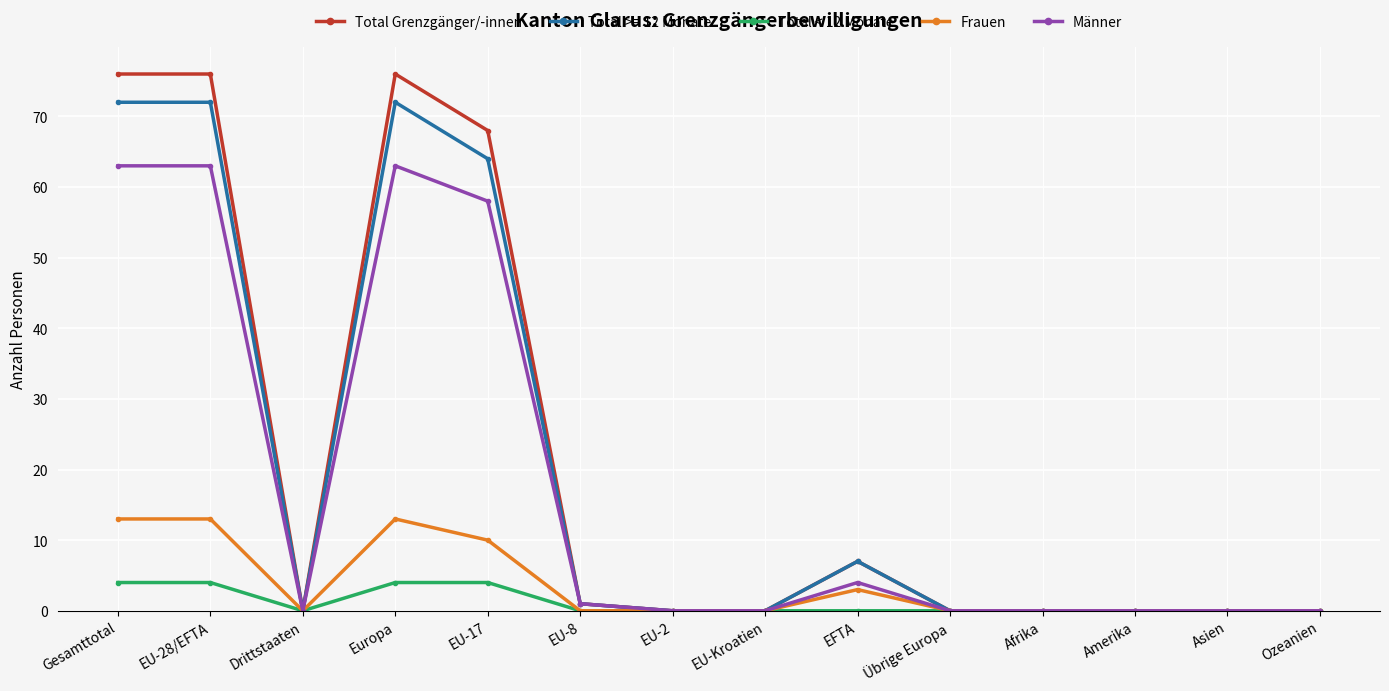

Is it true that Frauen equals 16 at EU-17?

False